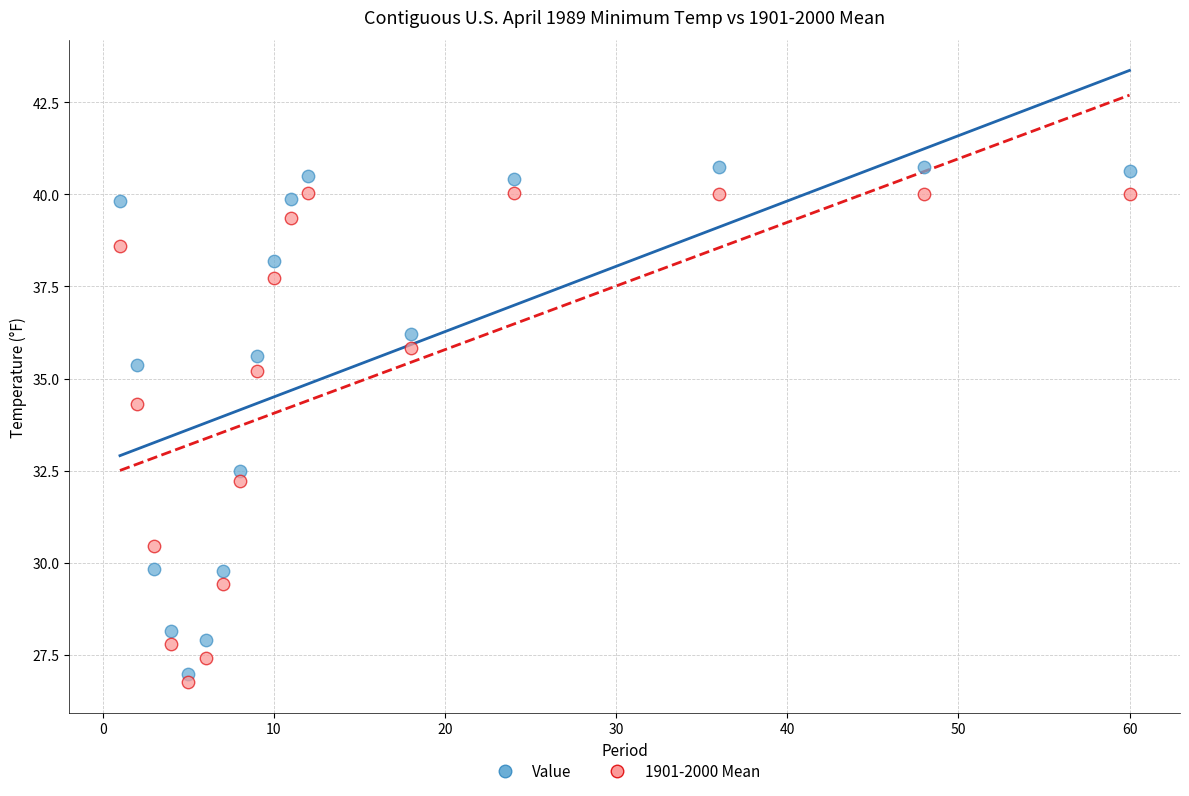

Which series contains the lowest Y value?

1901-2000 Mean